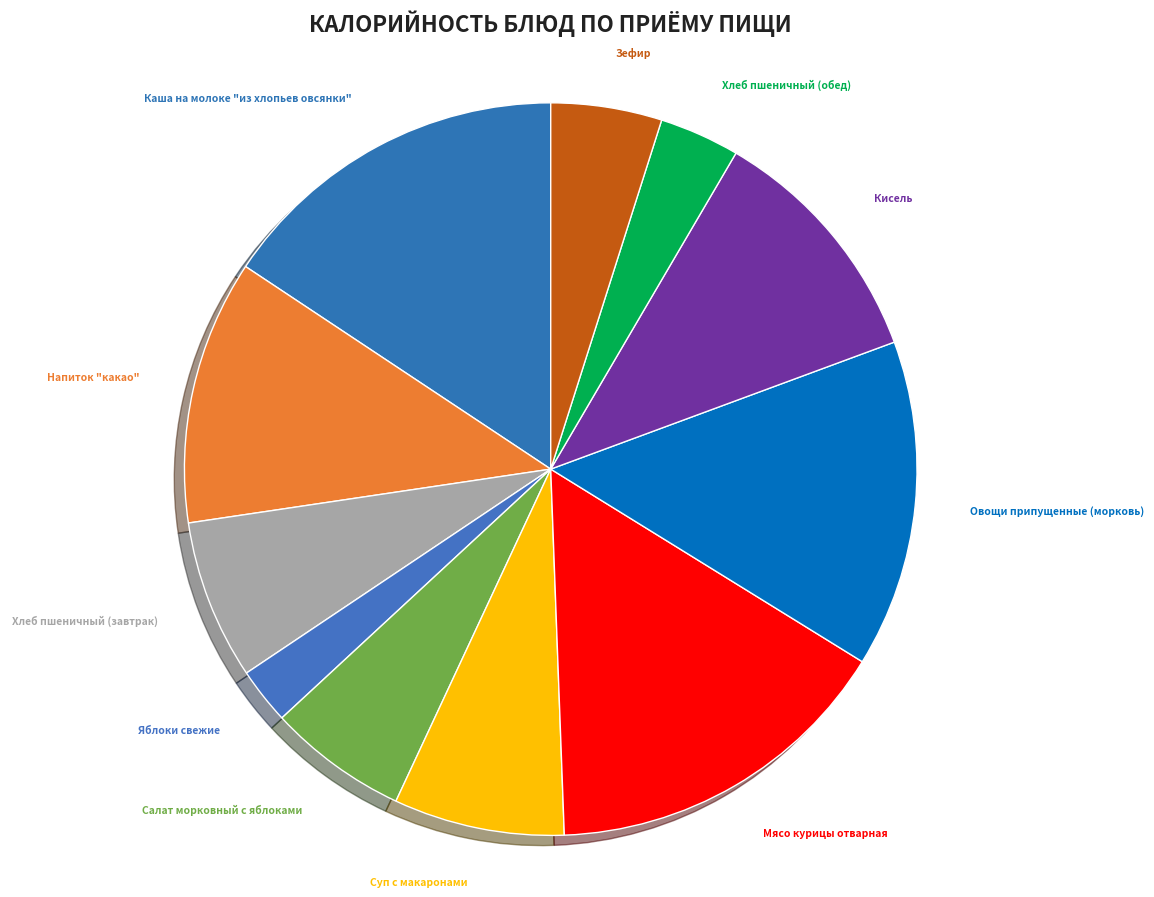

Count the number of slices in the pie.

11